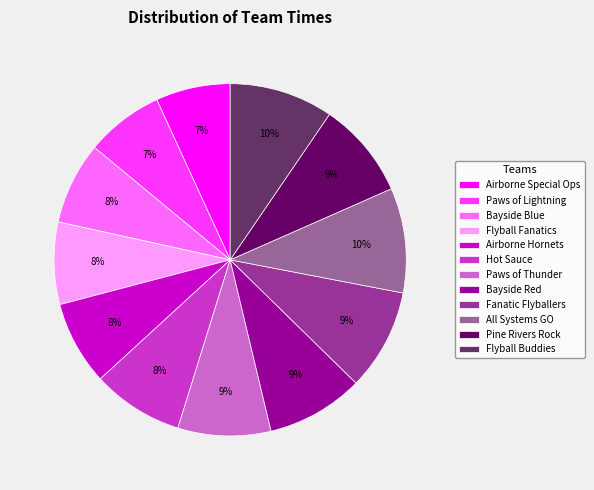

To the nearest percent, what is the difference between the largest and smallest slice percentages?

3%